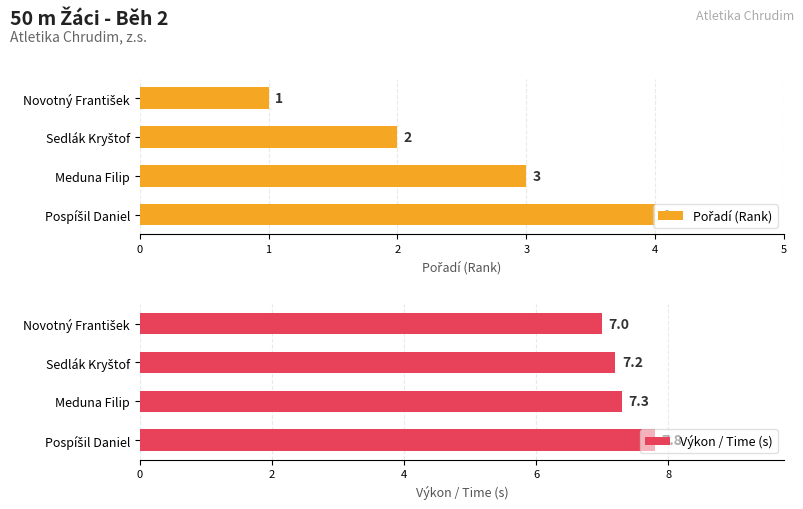

What is the lowest value of the Výkon / Time (s) series?

7.0